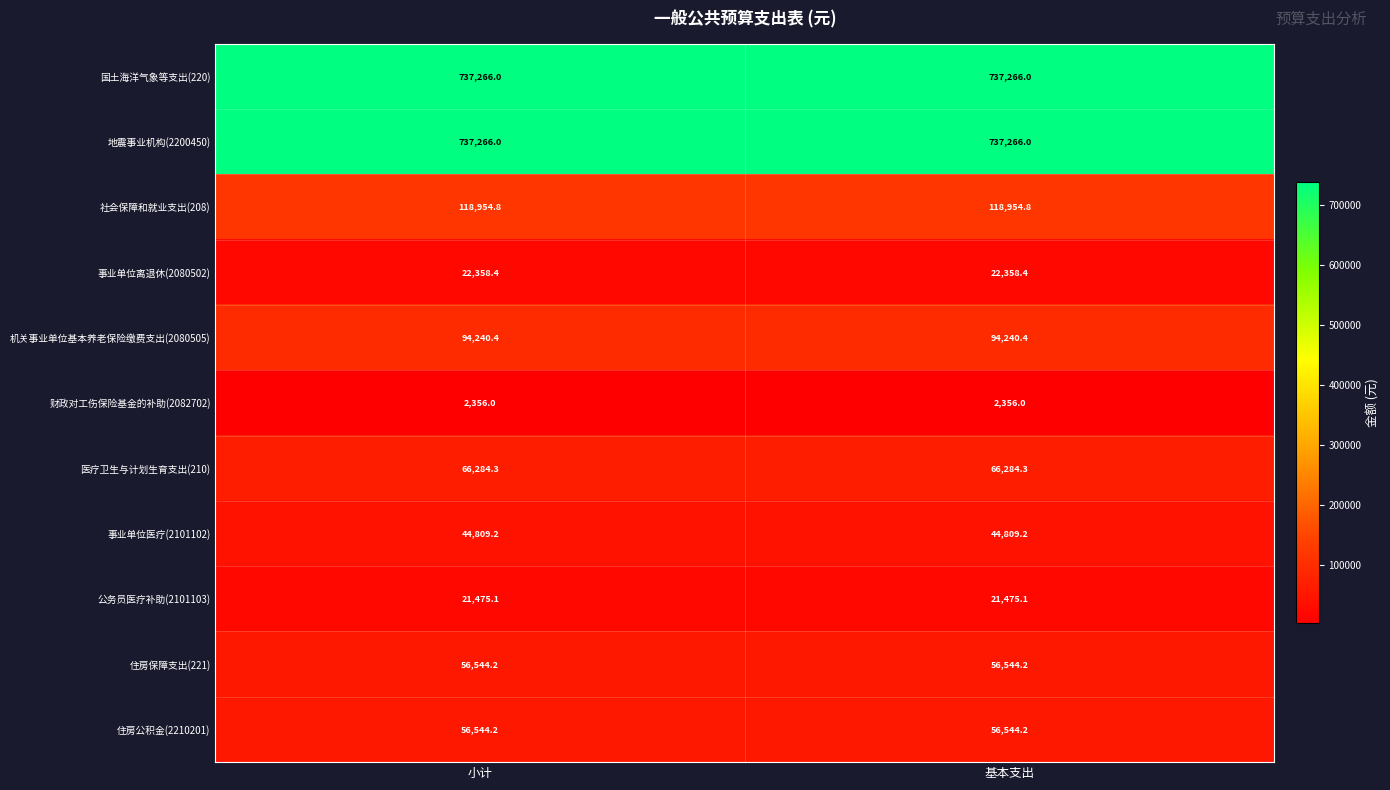

What is the difference between the highest and lowest values at 基本支出?

734910.0